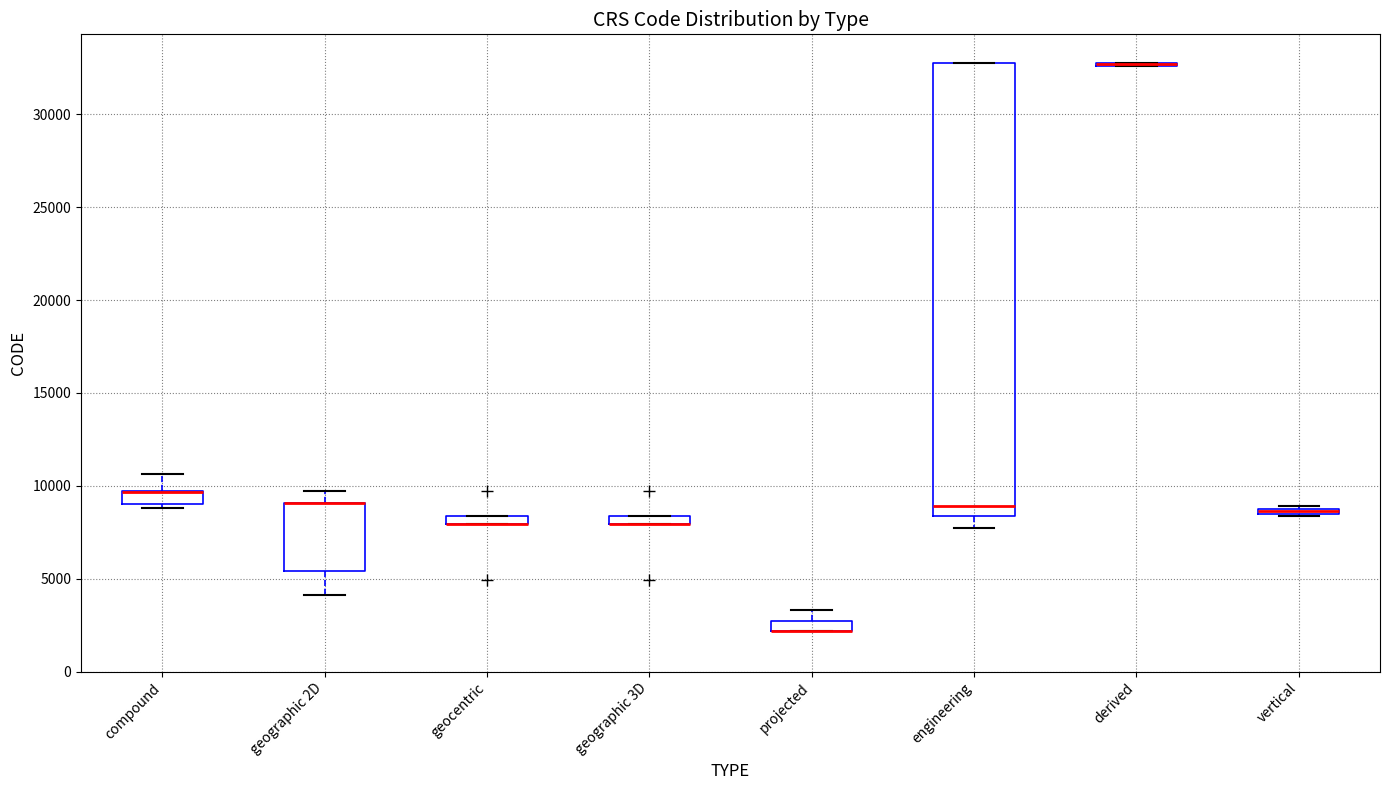

Which box is the tallest, from its lower edge to its upper edge?

engineering